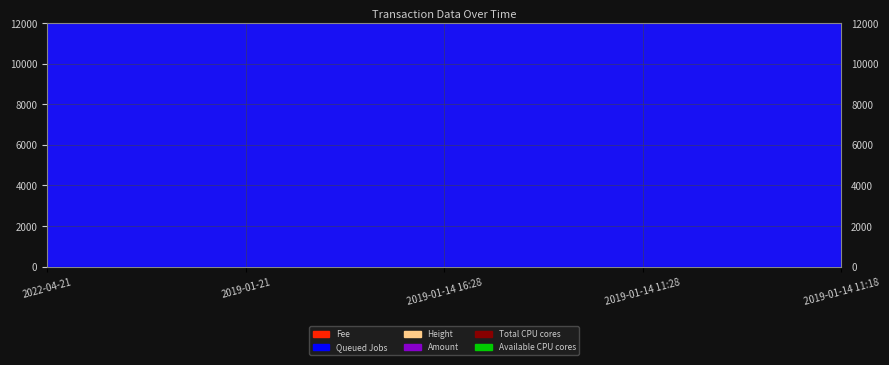

What is the average value of the Available CPU cores series?

517776.8